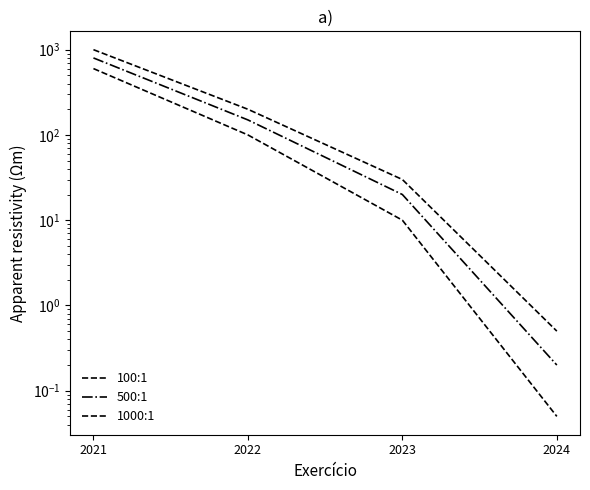

How many data points in 1000:1 are less than 100?

2